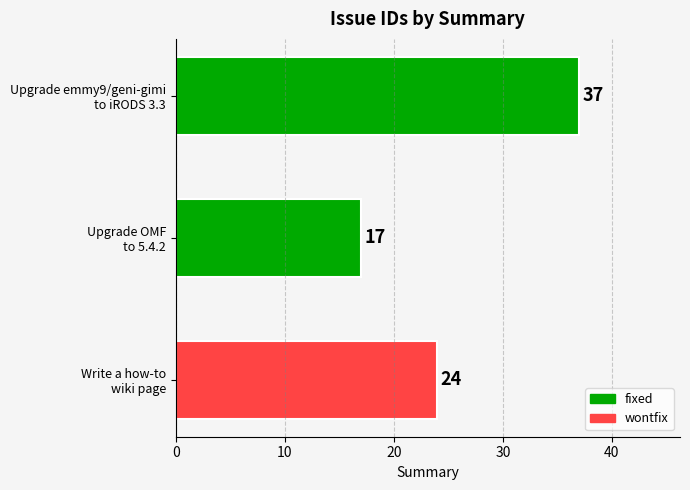

At which label is the value closest to 27?

Write a how-to
wiki page